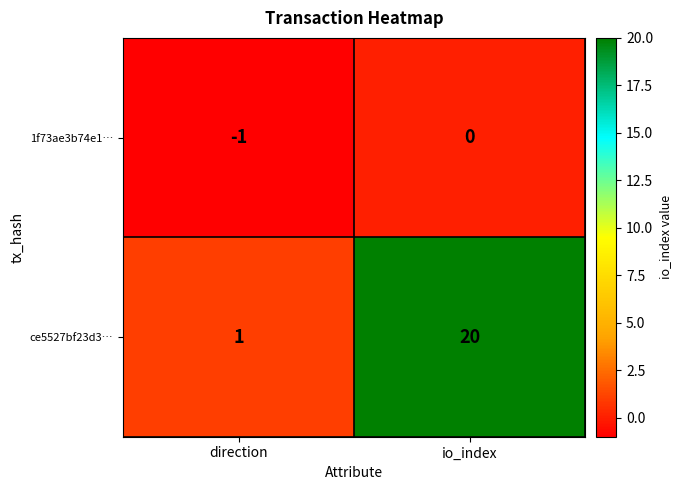

What is the difference between the highest and lowest values at direction?

2